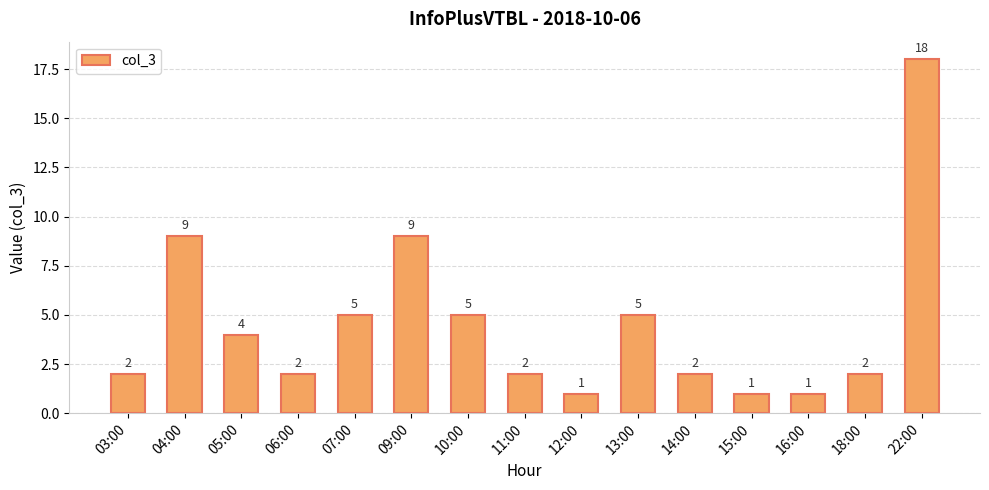

The value at 06:00 is 1. True or false?

False